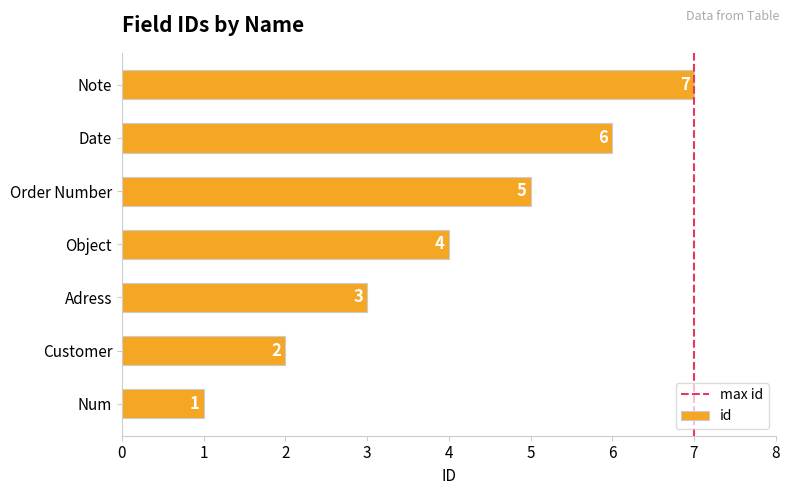

List the labels in order of value, smallest first.

Num, Customer, Adress, Object, Order Number, Date, Note